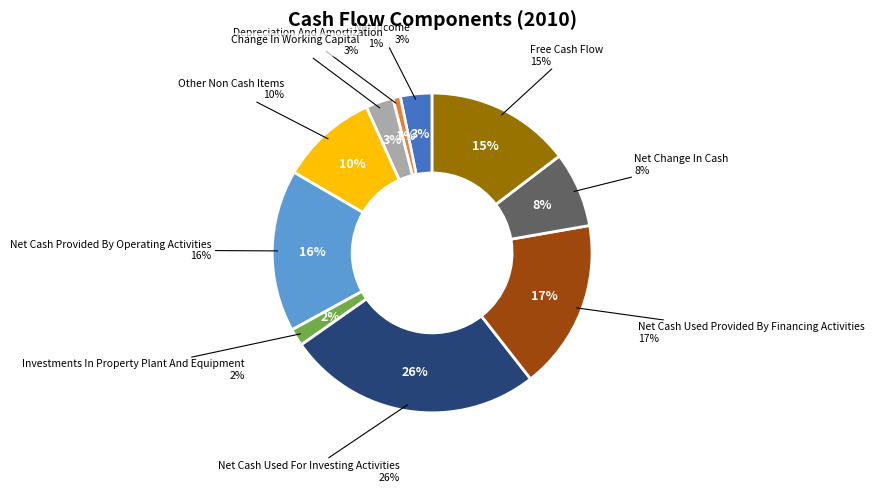

What percentage is the Investments In Property Plant And Equipment slice, to the nearest percent?

2%